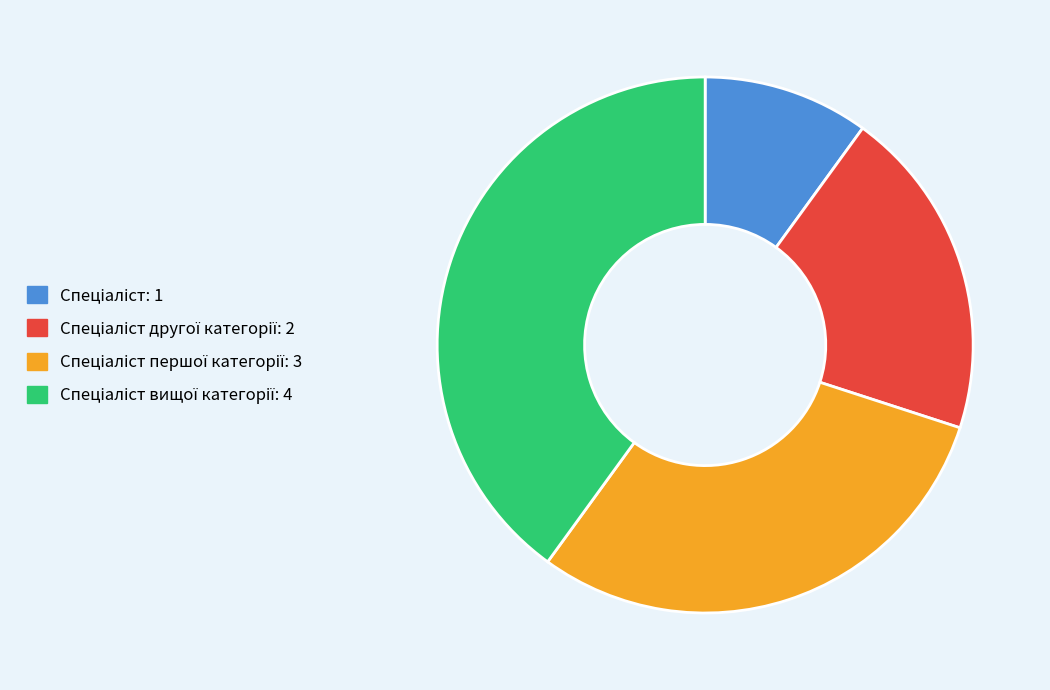

Does any single category account for the majority?

No